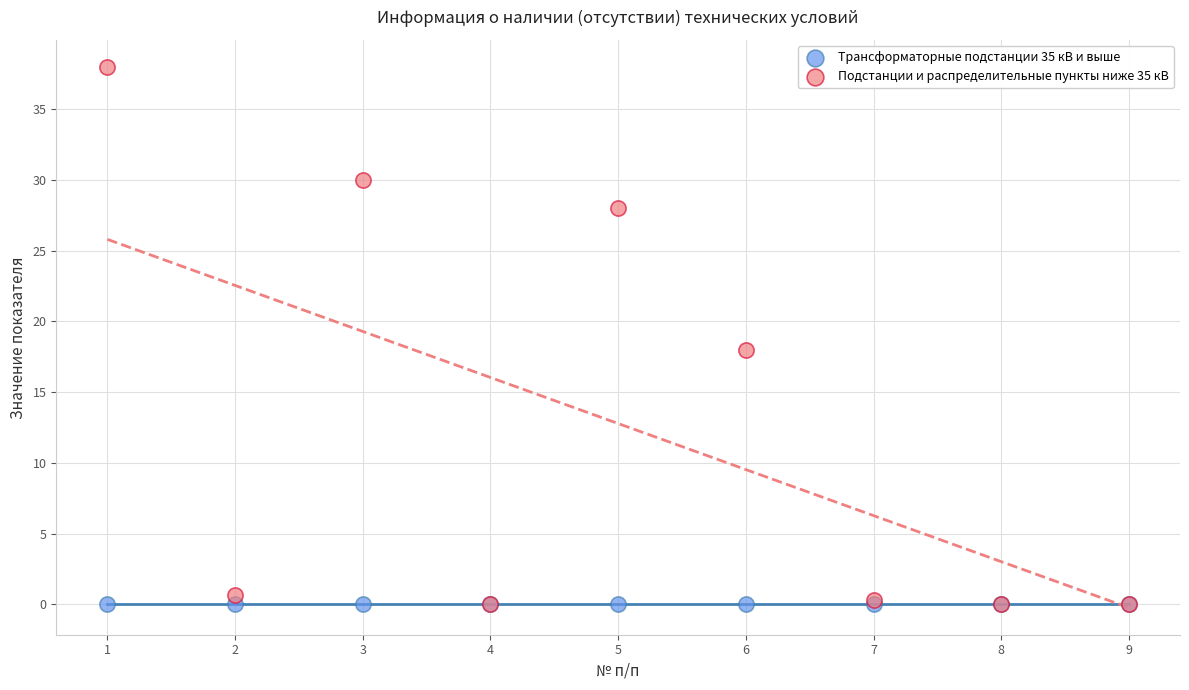

In the Подстанции и распределительные пункты ниже 35 кВ series, what Y value is closest to 19?

18.0